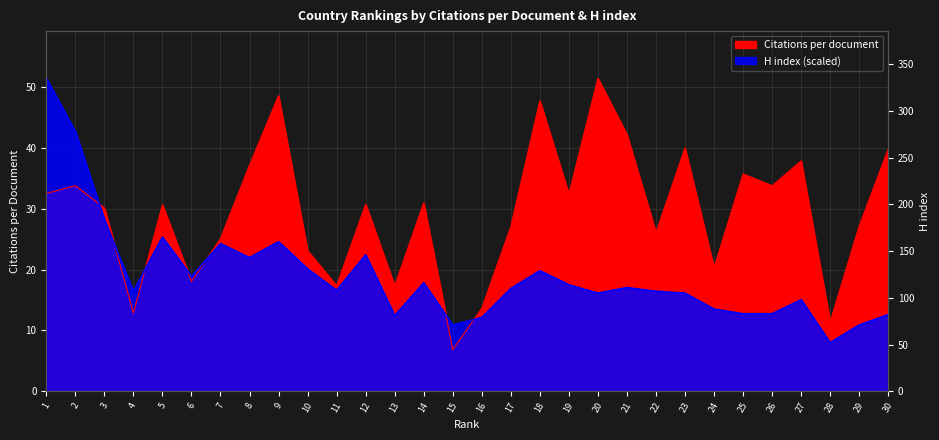

Rank the series at 1 from highest to lowest value.

H index, Citations per document